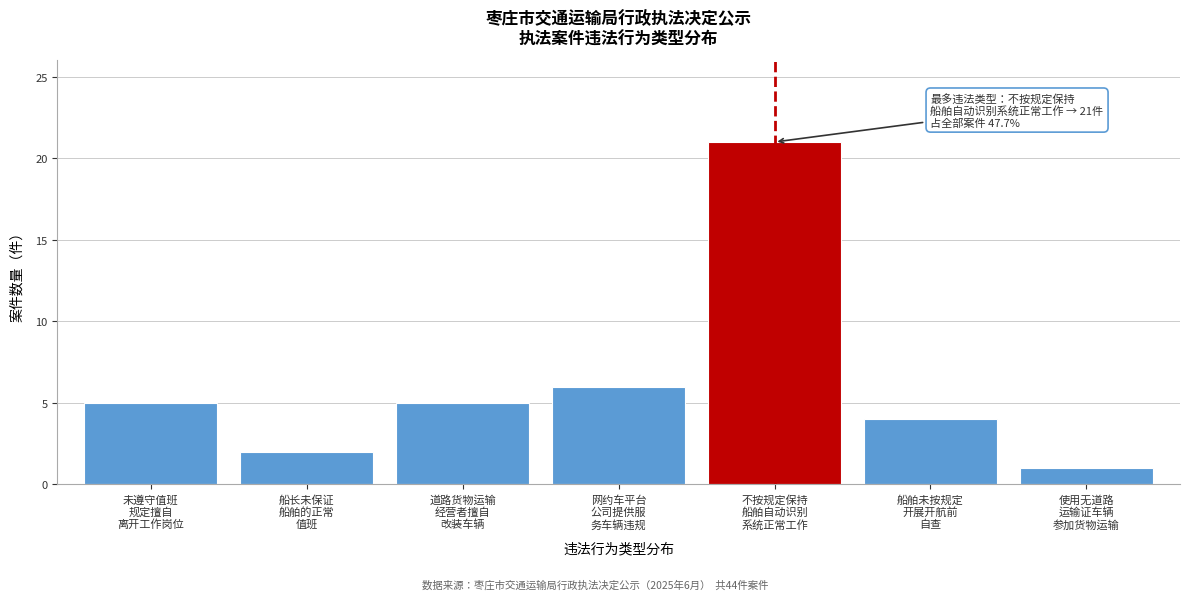

Reading left to right, extract all data points from this chart.

5	2	5	6	21	4	1